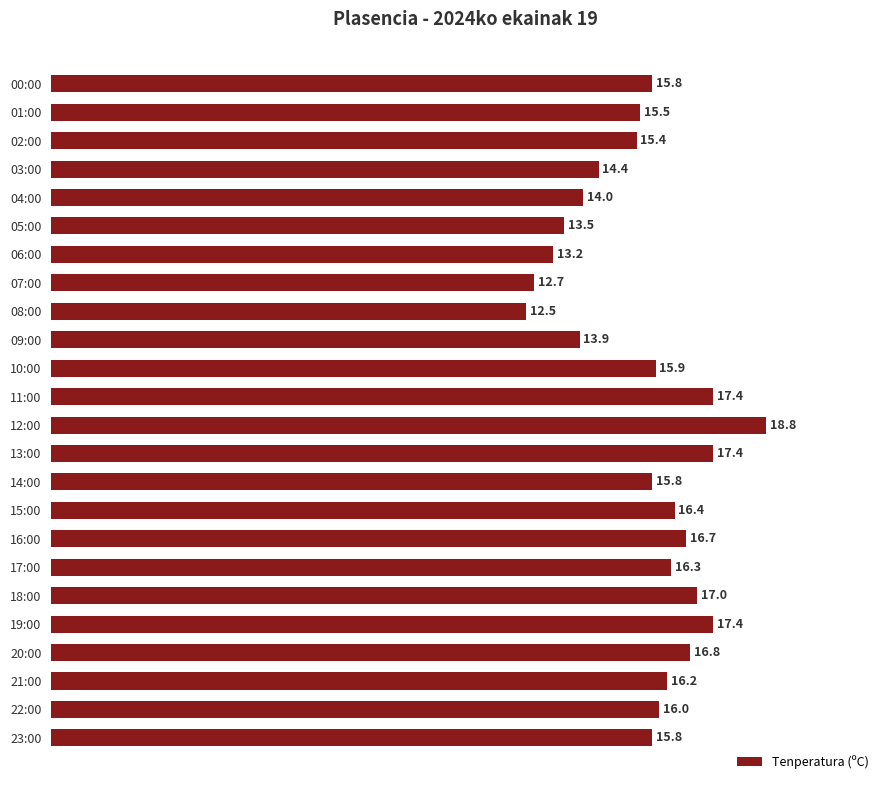

Reading bottom to top, list all the values displayed in this chart.

23:00=15.8	22:00=16.0	21:00=16.2	20:00=16.8	19:00=17.4	18:00=17.0	17:00=16.3	16:00=16.7	15:00=16.4	14:00=15.8	13:00=17.4	12:00=18.8	11:00=17.4	10:00=15.9	09:00=13.9	08:00=12.5	07:00=12.7	06:00=13.2	05:00=13.5	04:00=14.0	03:00=14.4	02:00=15.4	01:00=15.5	00:00=15.8